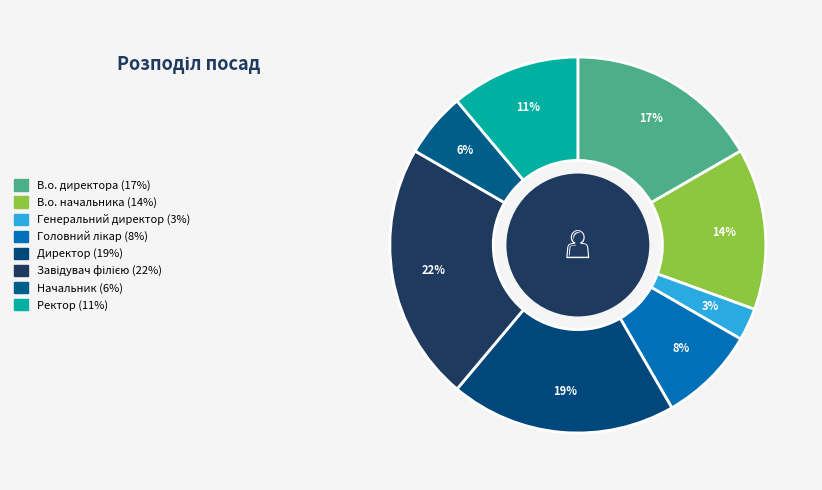

Which has a higher value, В.о. директора or В.о. начальника?

В.о. директора